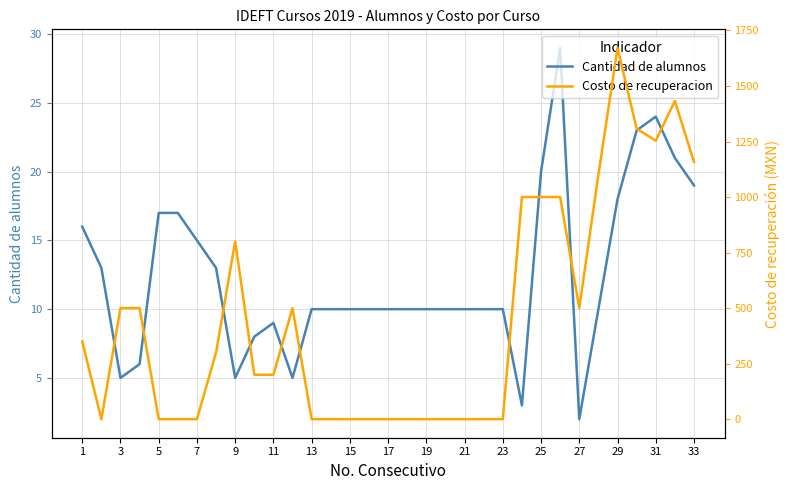

The value of Cantidad de alumnos at 25 is 5.1. True or false?

False